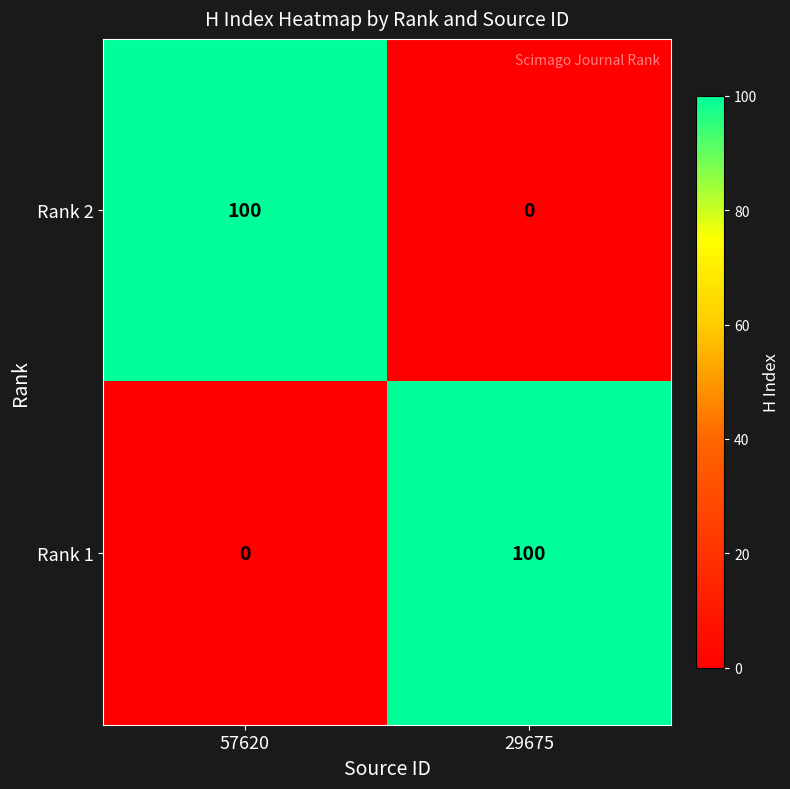

Reading right to left, extract all data points from this chart.

Rank 2: 29675=0	57620=100
Rank 1: 29675=100	57620=0